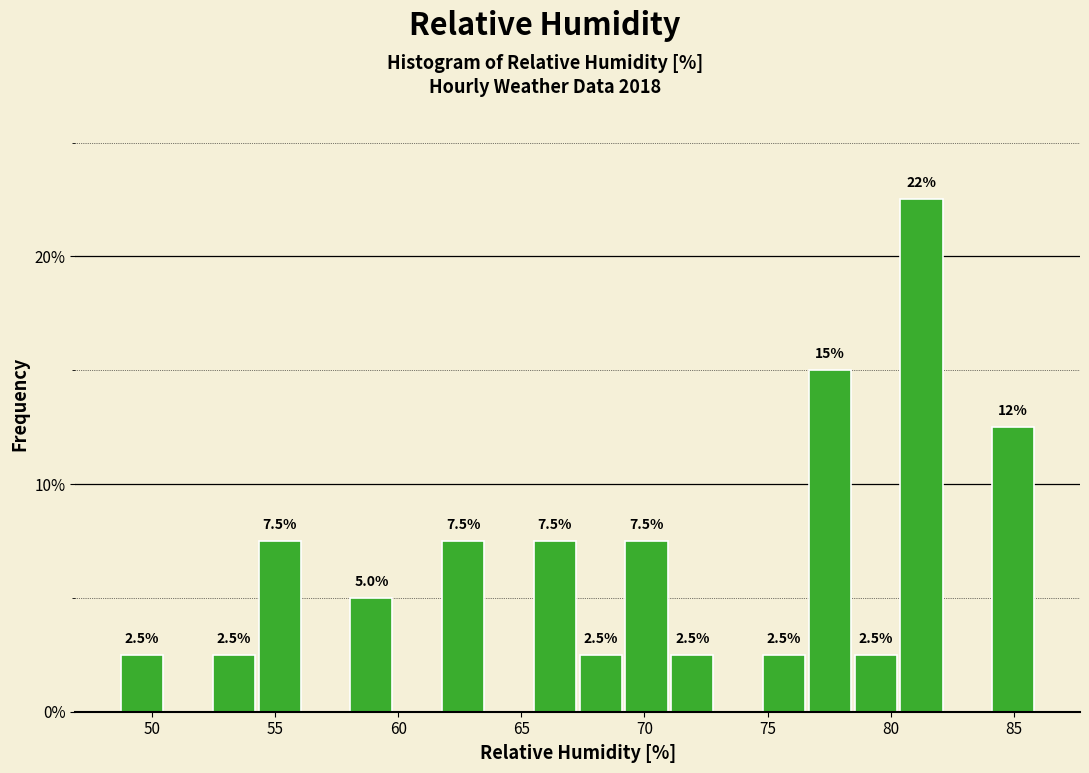

Around what value on the x-axis is the tallest bar? Give the approximate position of its centre, as read against the axis.

81.5